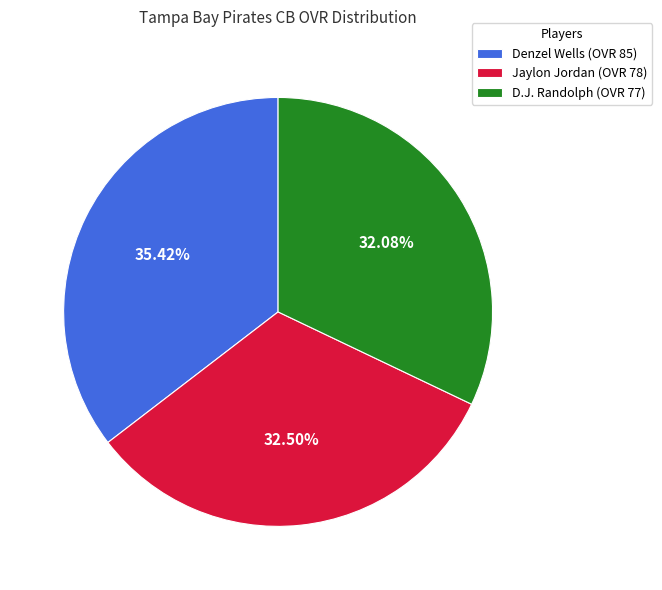

How many slices are in this pie chart?

3